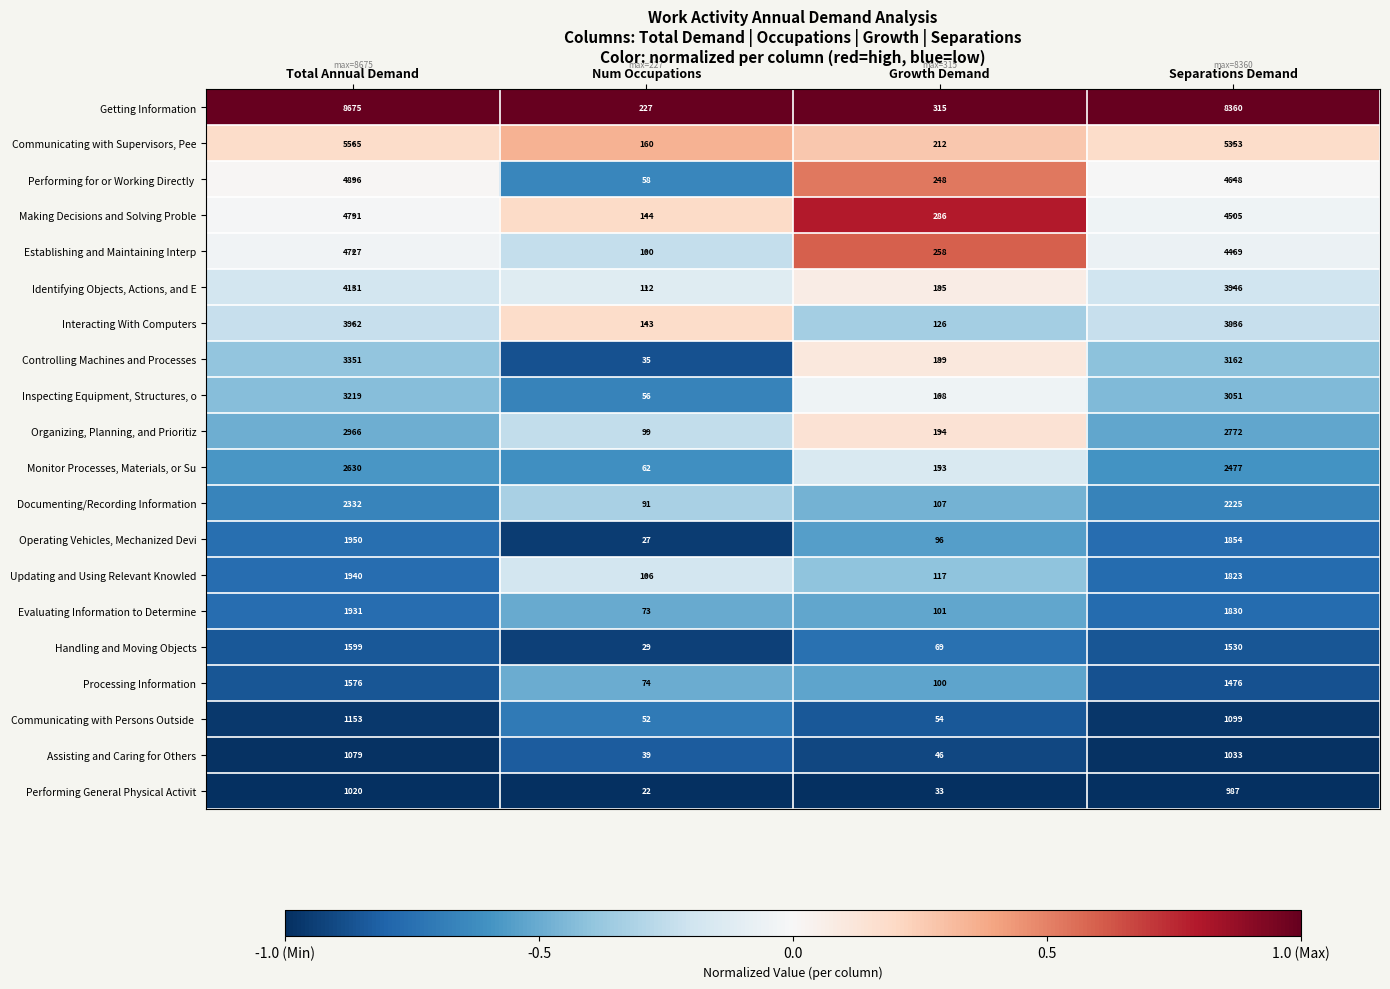

At which label does Handling and Moving Objects reach its minimum?

Num Occupations